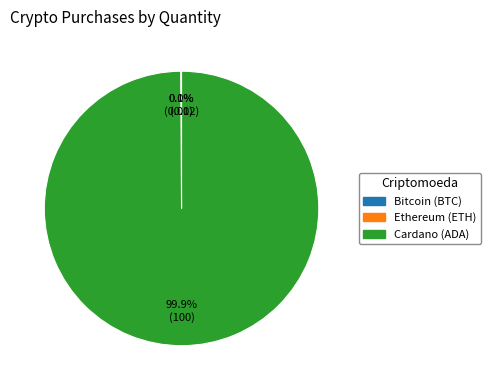

Which slice represents more than half of the pie?

Cardano (ADA)